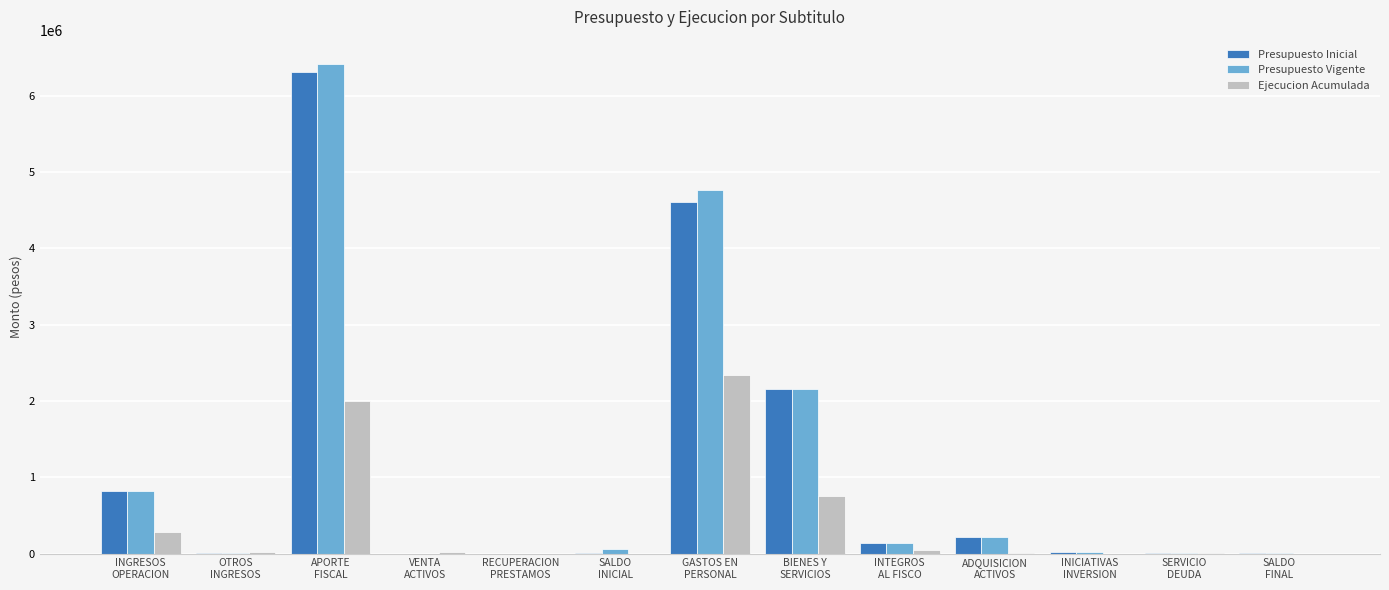

How many categories are shown in the chart?

13